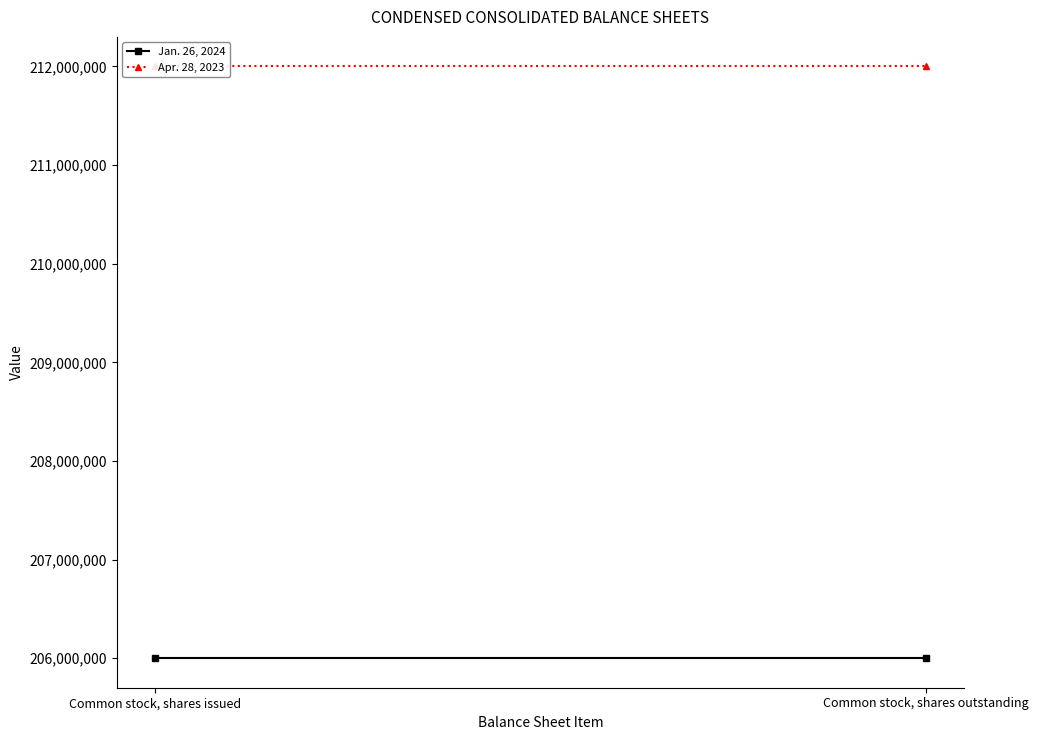

Between Common stock, shares issued and Common stock, shares outstanding, which series saw the biggest shift?

Jan. 26, 2024